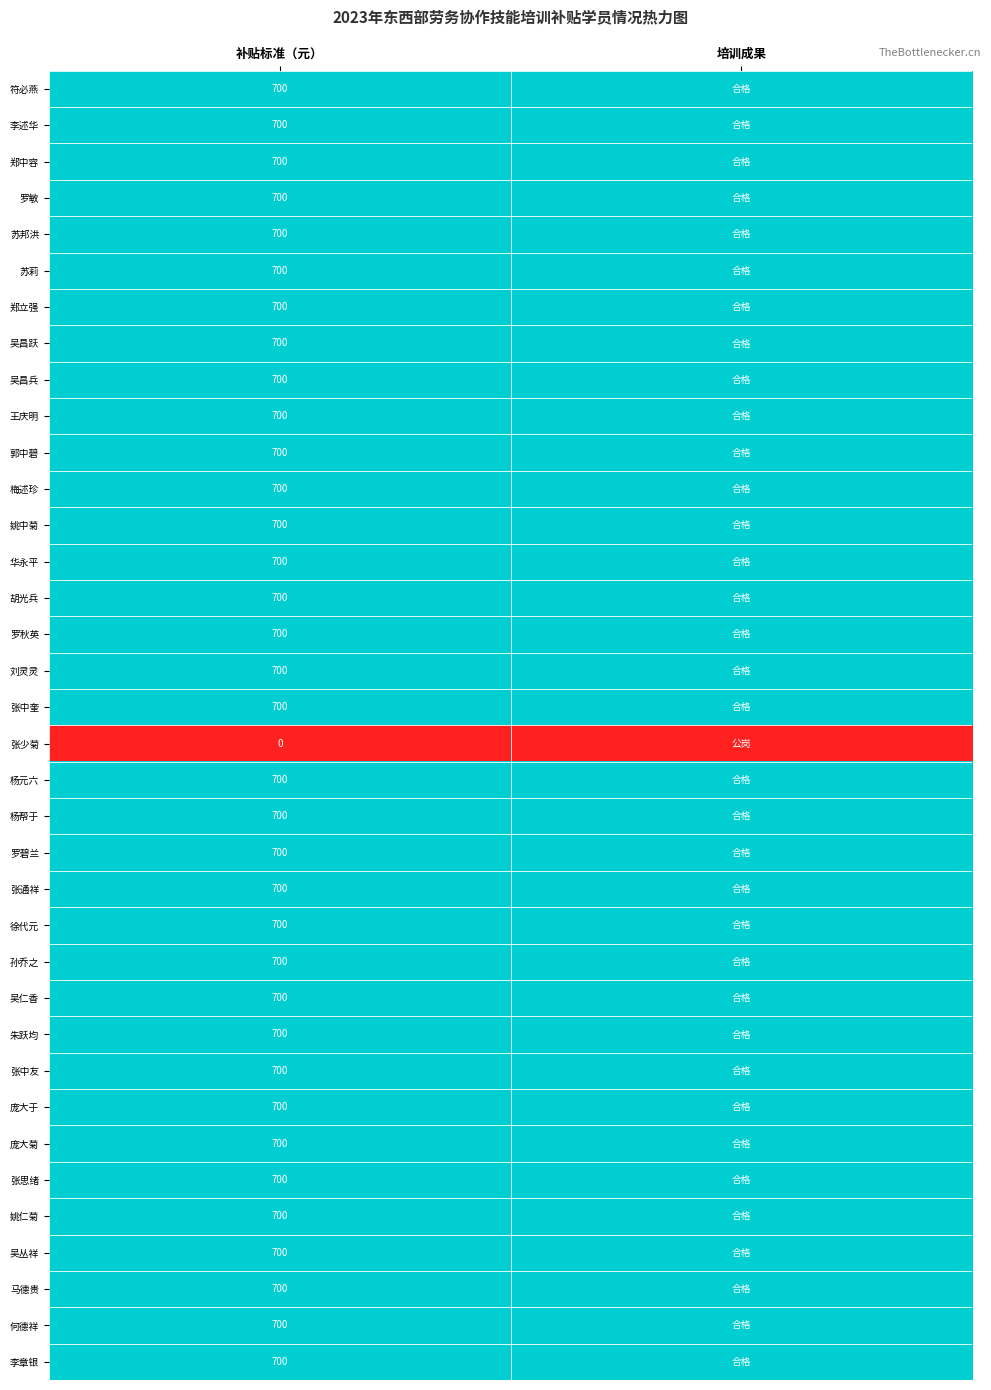

True or false: 郑立强 has a value of 700 at 补贴标准（元）.

True